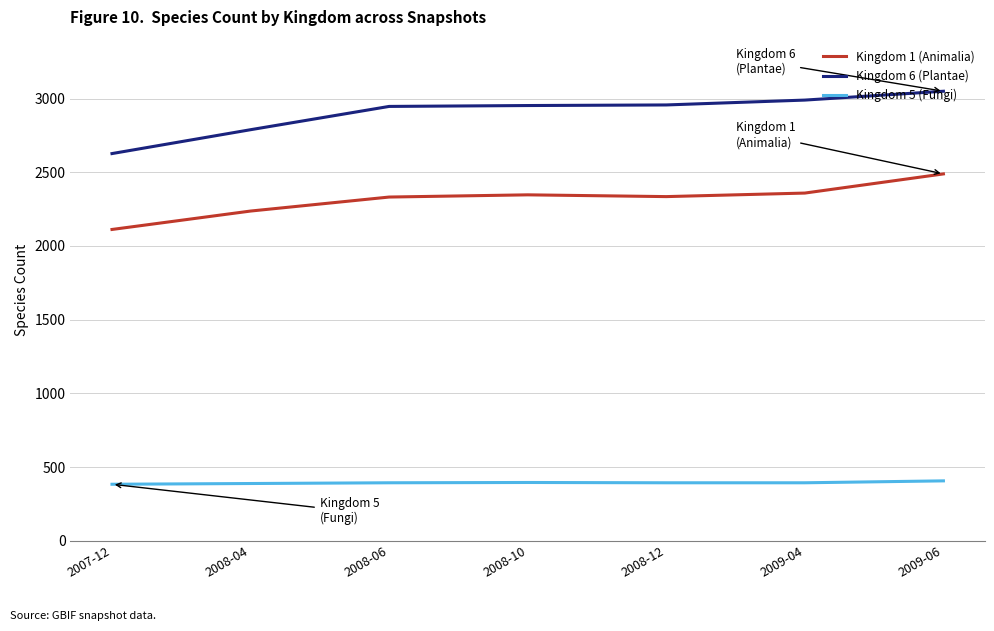

Count the number of data series in this chart.

3